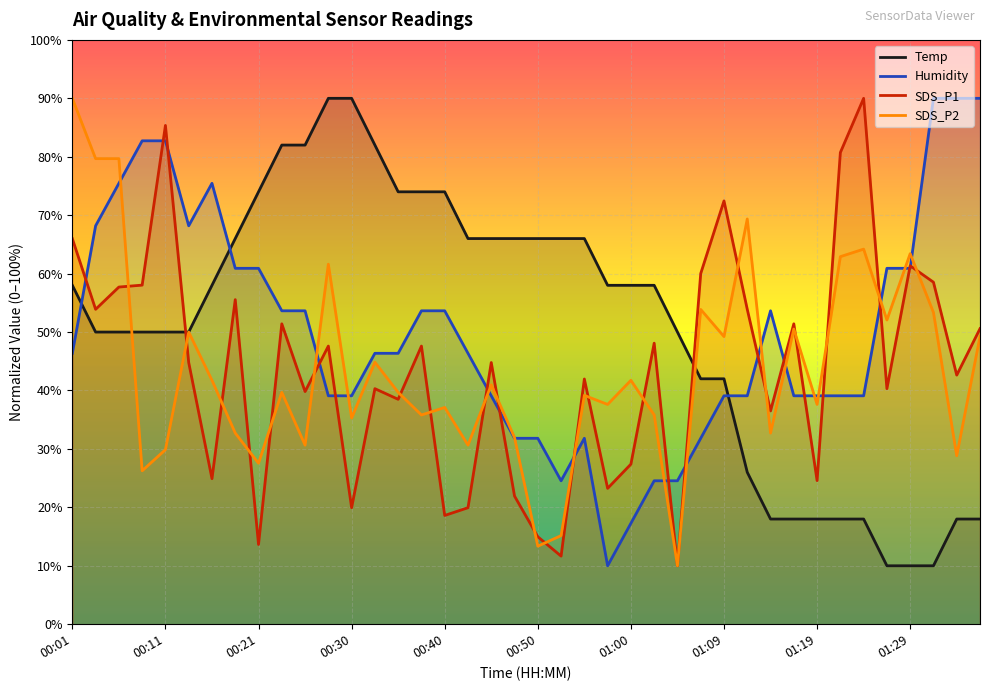

Where do Temp and Humidity first cross each other?

00:01 and 00:03